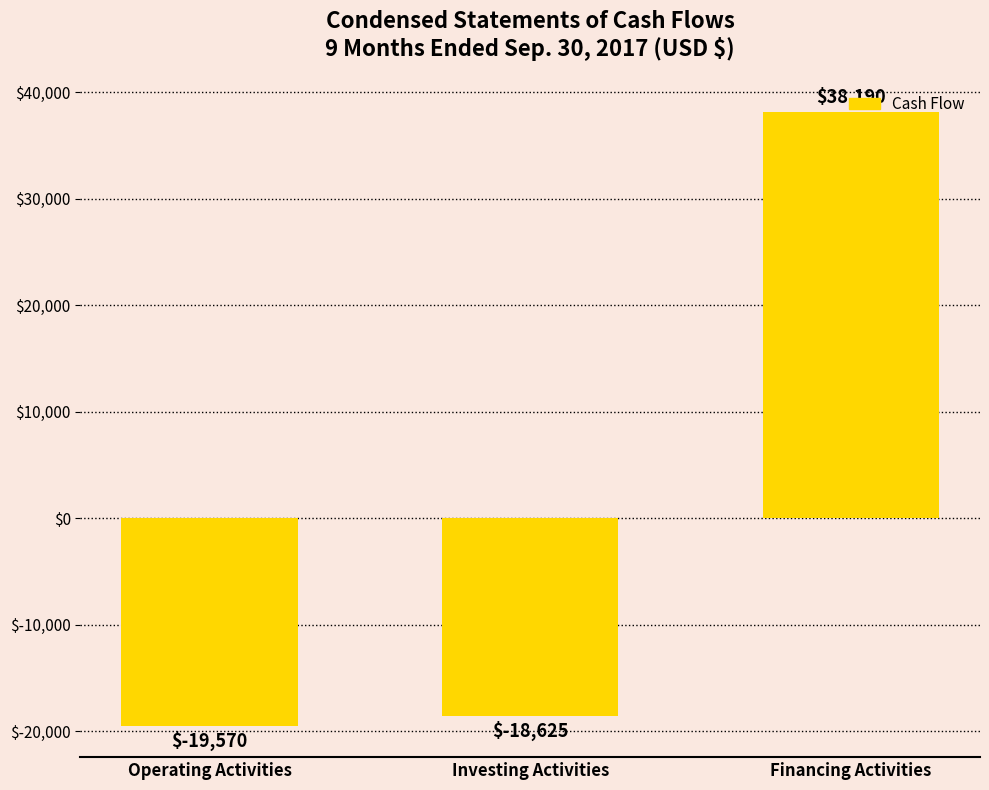

What is the label of the 2nd bar from the left?

Investing Activities